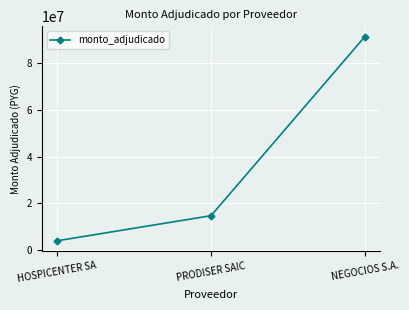

What is the sum of the values at HOSPICENTER SA and NEGOCIOS S.A.?

95471000